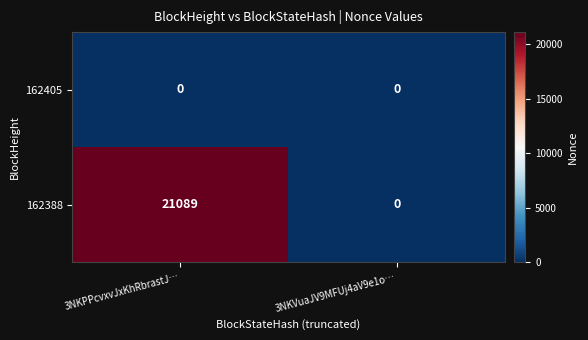

Which series changed the most between 3NKPPcvxvJxKhRbrastJ… and 3NKVuaJV9MFUj4aV9e1o…?

162388